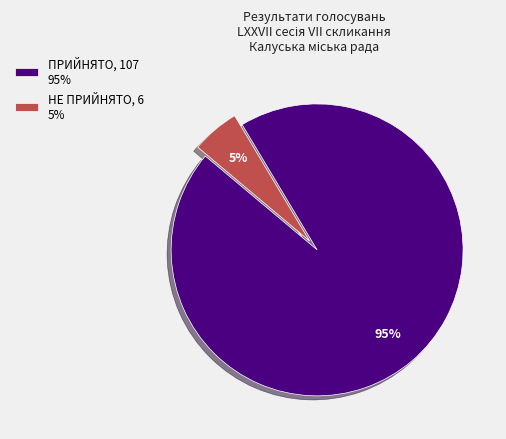

Approximately how many times larger is the value at НЕ ПРИЙНЯТО compared to ПРИЙНЯТО?

0.1